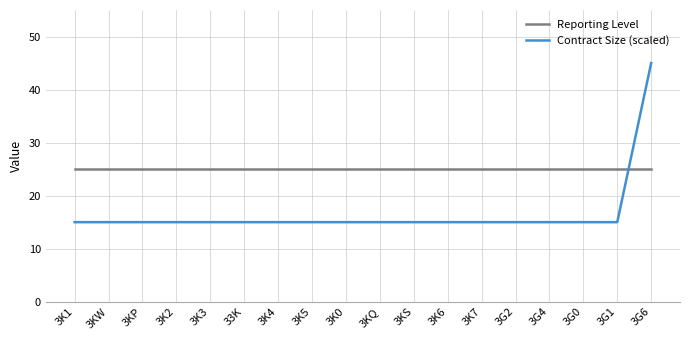

What is the difference between the highest and lowest values at 3G1?

10